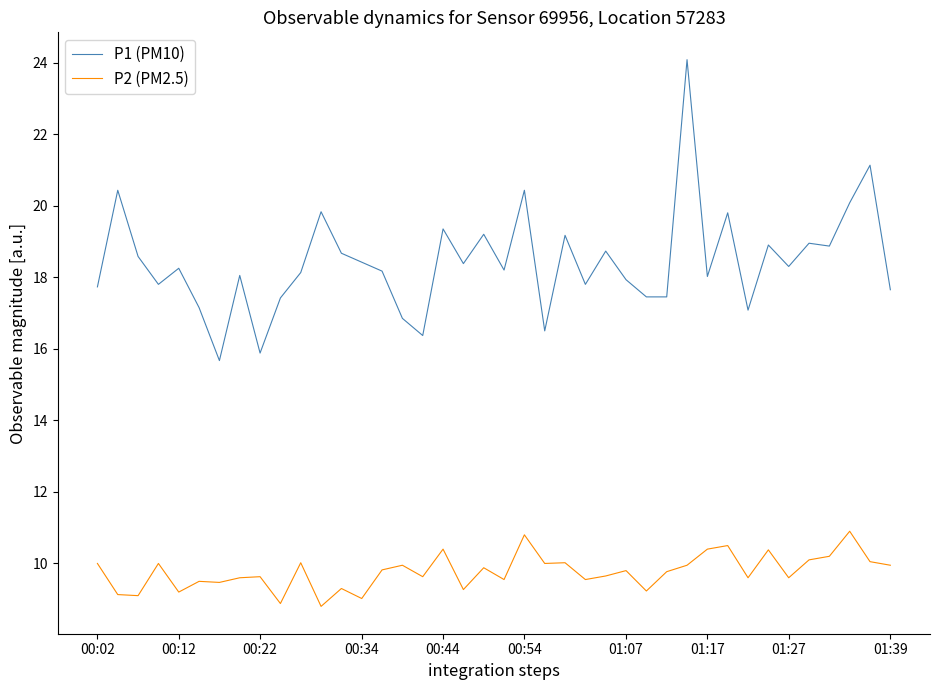

Which series has the largest range (max minus min)?

P1 (PM10)